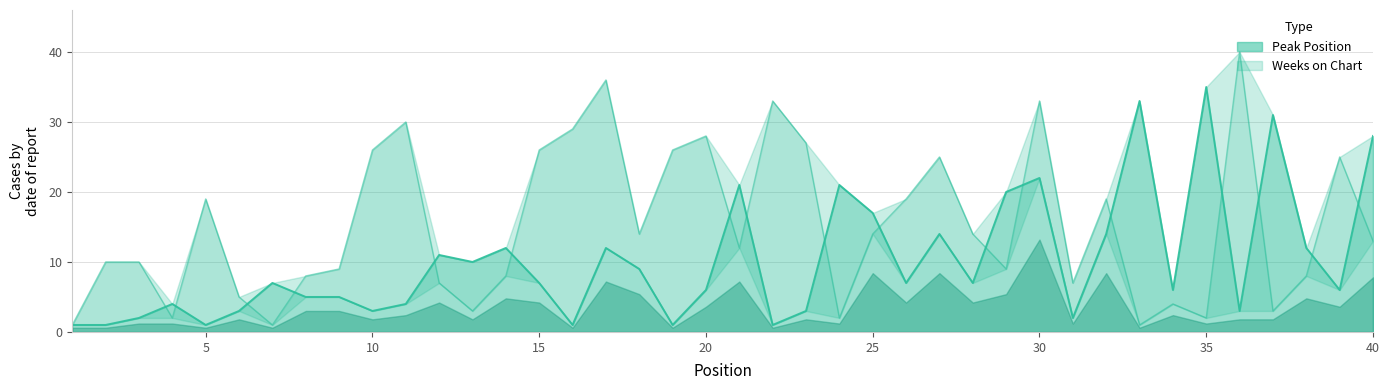

How many interior local valleys does the Weeks on Chart series have?

11